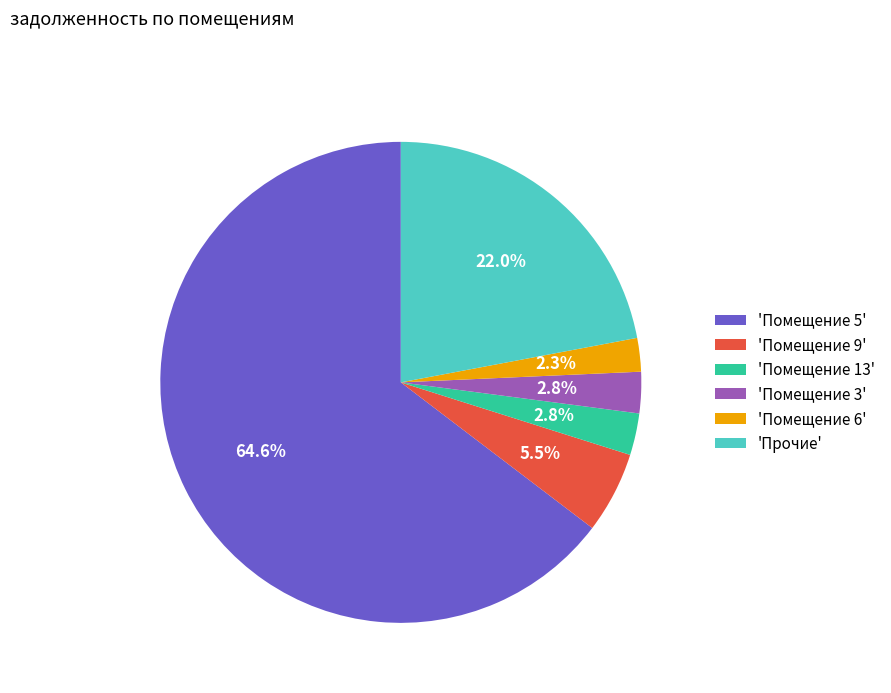

What is the ratio of the value at 'Помещение 13' to the value at 'Помещение 9'?

0.5